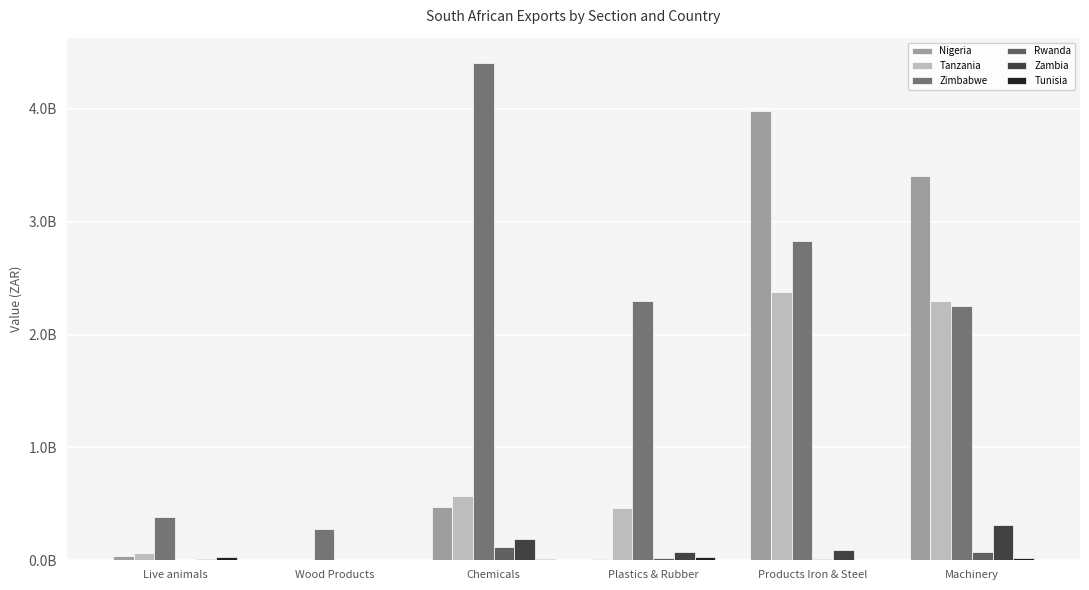

Are the bars horizontal?

No